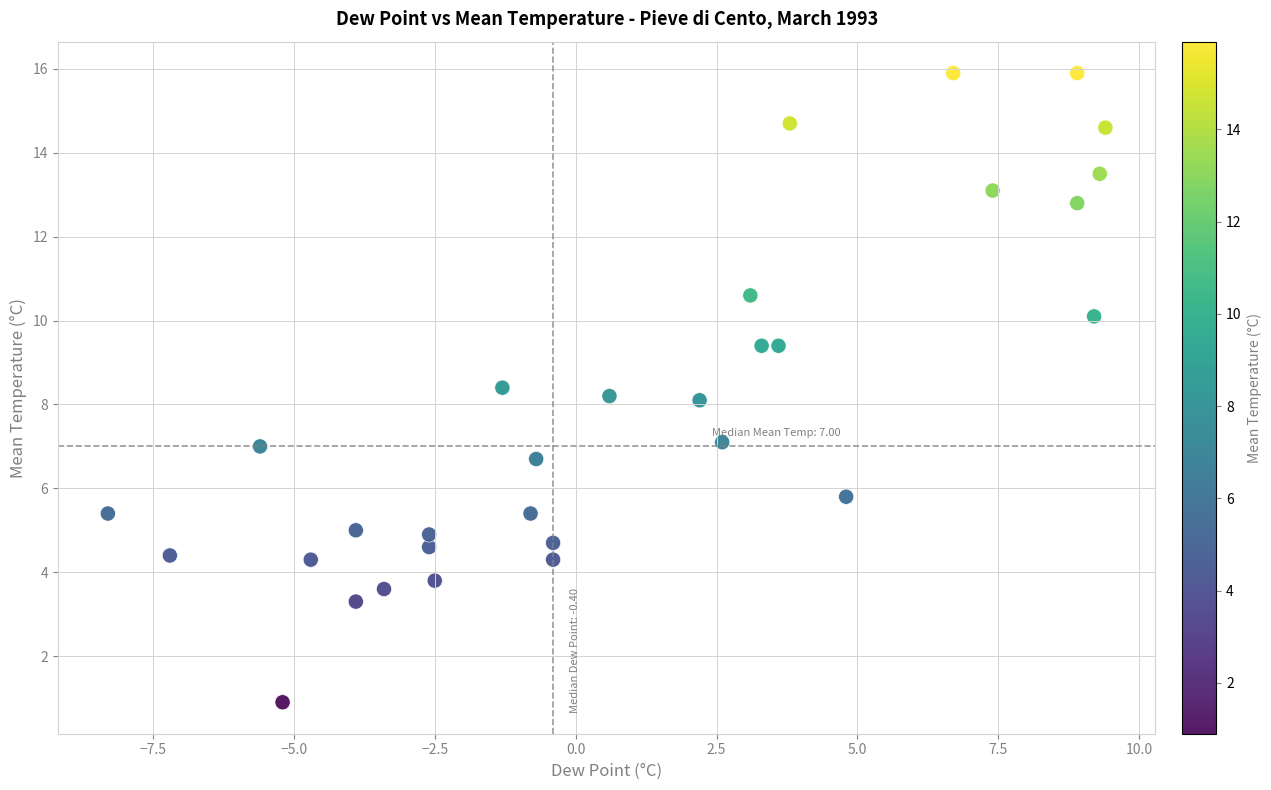

What is the range of X values (max minus min)?

17.7